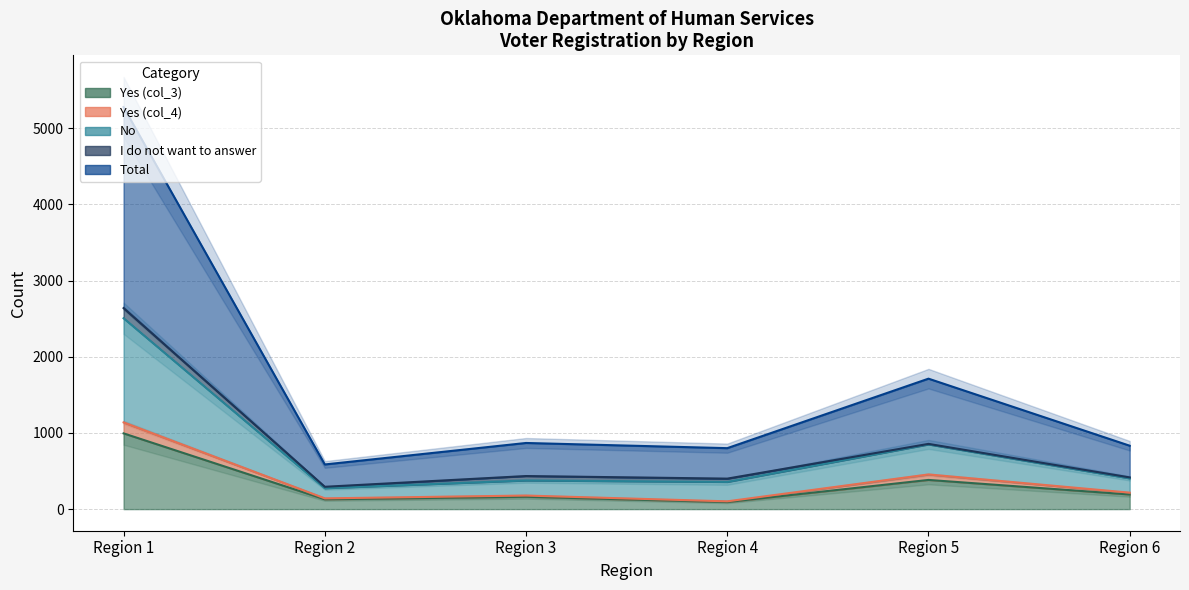

Does the chart have visible grid lines?

Yes